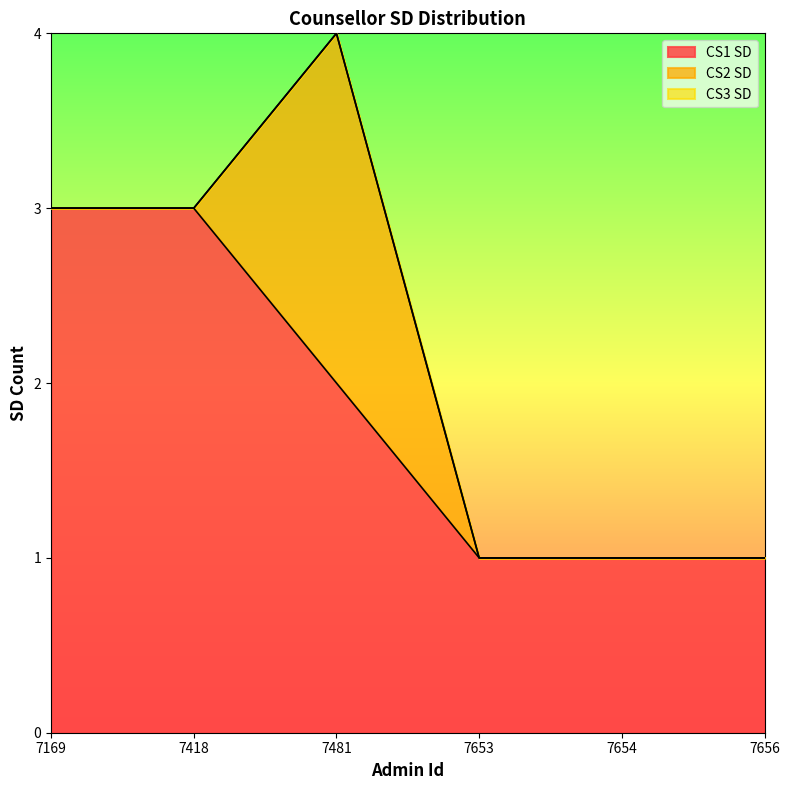

Count the number of data series in this chart.

3